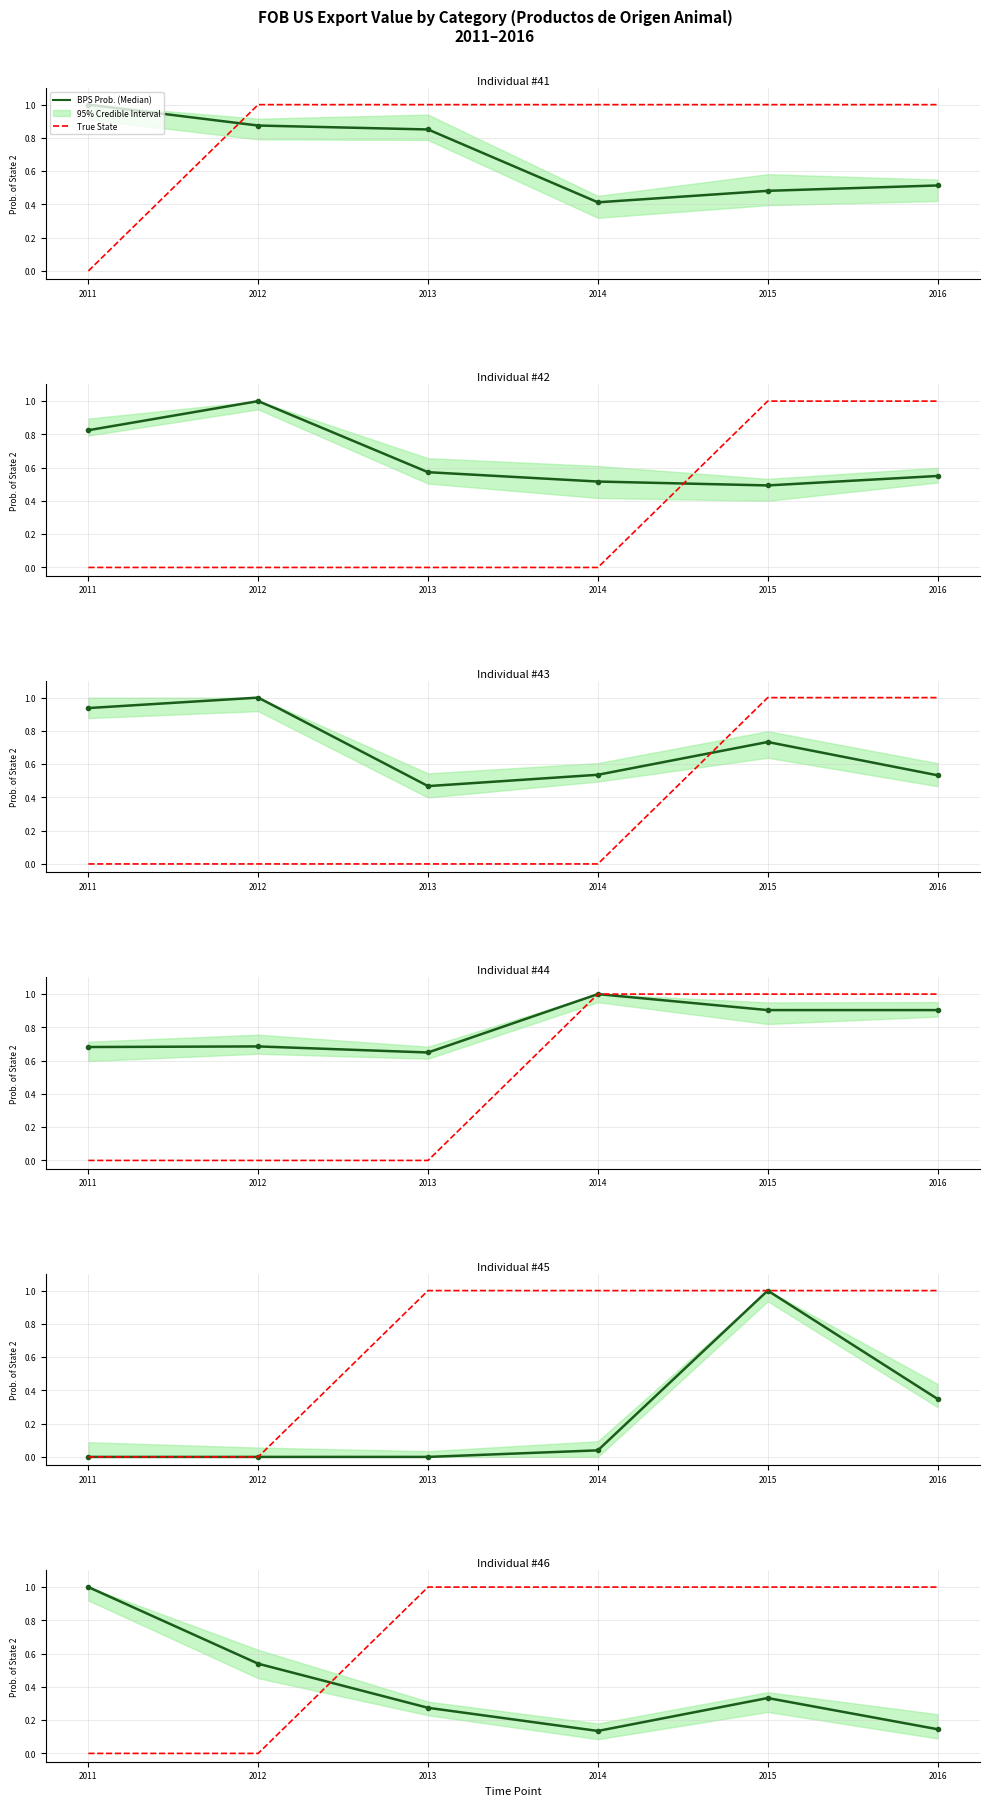

After their last crossing, which series has the higher values: BPS Prob. (Median) or True State?

True State